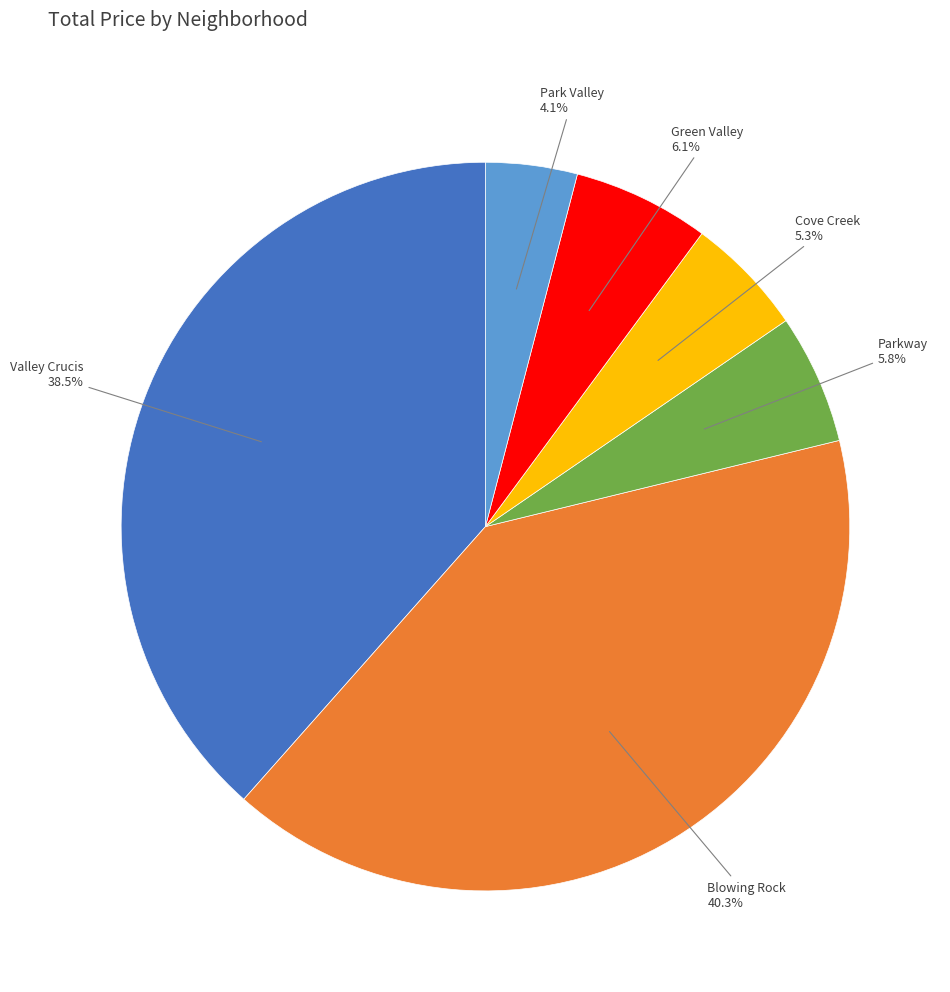

How many segments does this pie chart have?

6